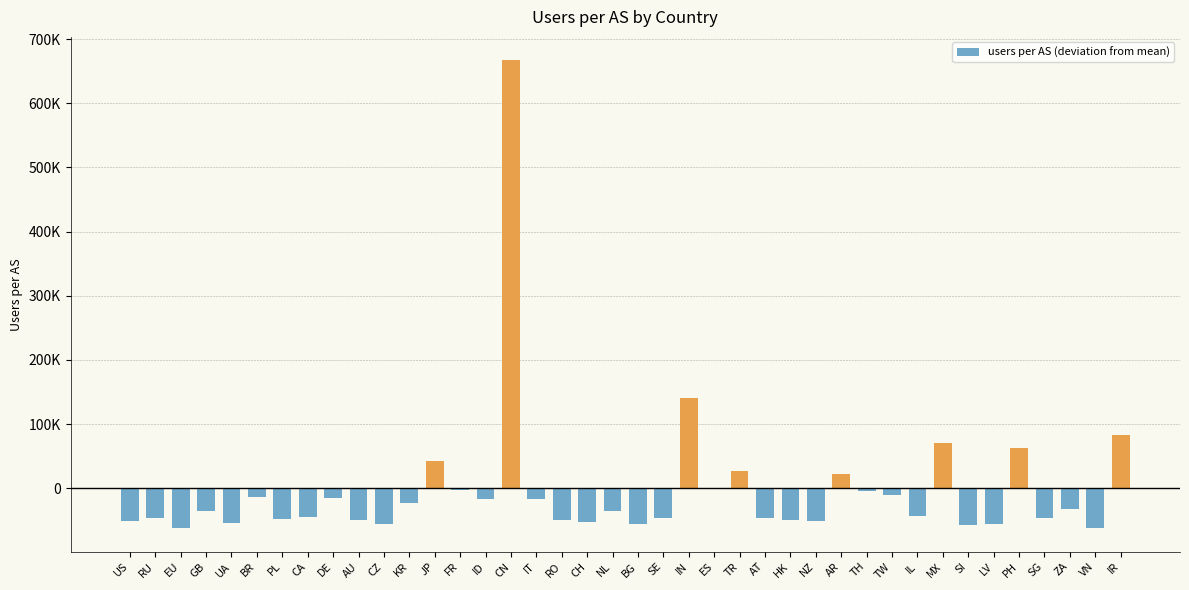

Reading right to left, list all the values displayed in this chart.

83251.1	-62430.9	-33116.9	-46657.9	63368.1	-56326.9	-57166.9	70656.1	-42618.9	-10098.9	-4856.9	21605.1	-51787.9	-49255.9	-46905.9	27067.1	-1070.9	140506.1	-45964.9	-56004.9	-35762.9	-52421.9	-49823.9	-16914.9	667037.1	-17056.9	-2855.9	41602.1	-23411.9	-56016.9	-49043.9	-15918.9	-44544.9	-48125.9	-13279.9	-54269.9	-35801.9	-62430.9	-46961.9	-51044.9